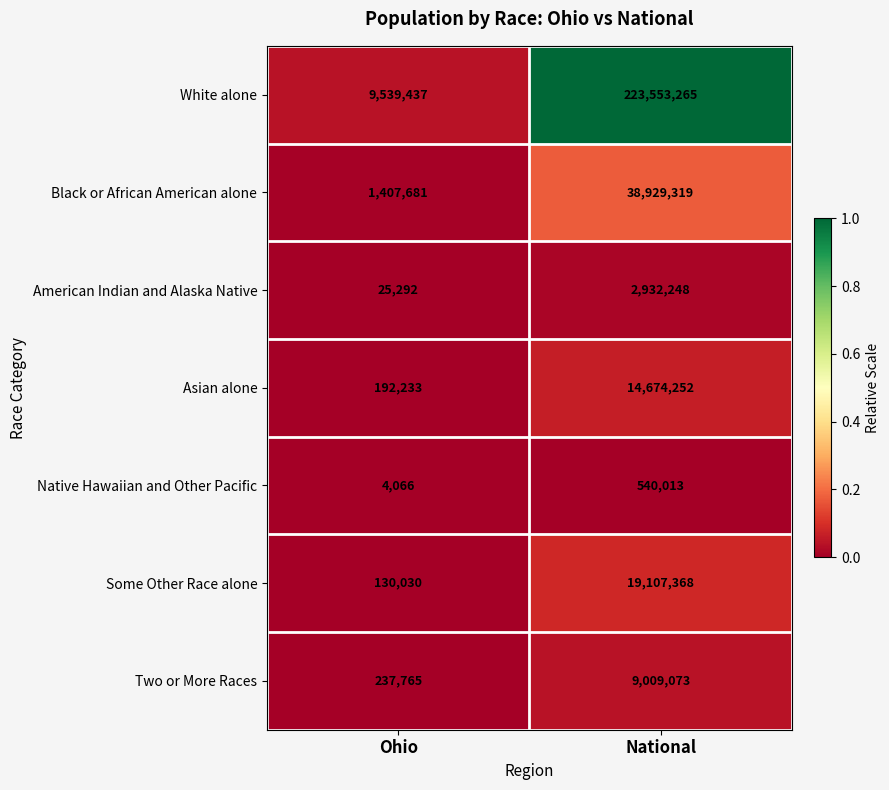

At which category is the sum across all series the highest?

National